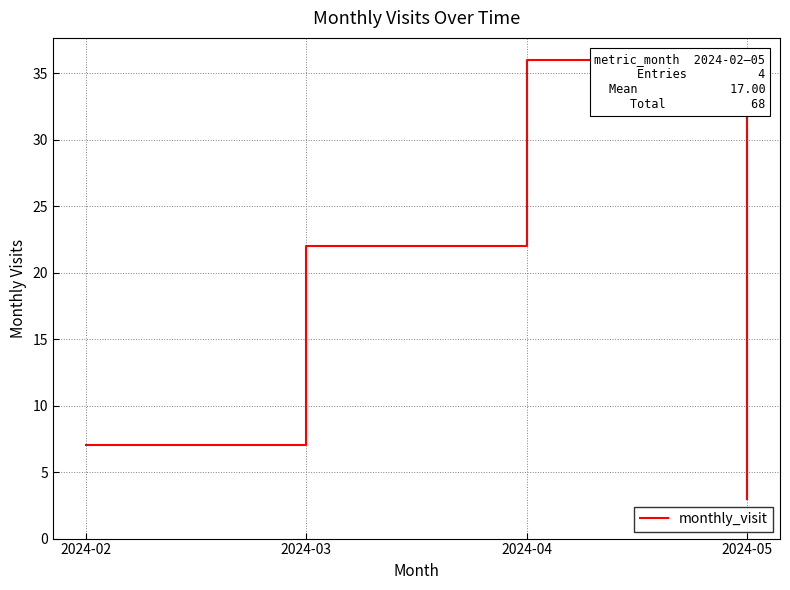

True or false: the data shows 7 at 2024-02.

True